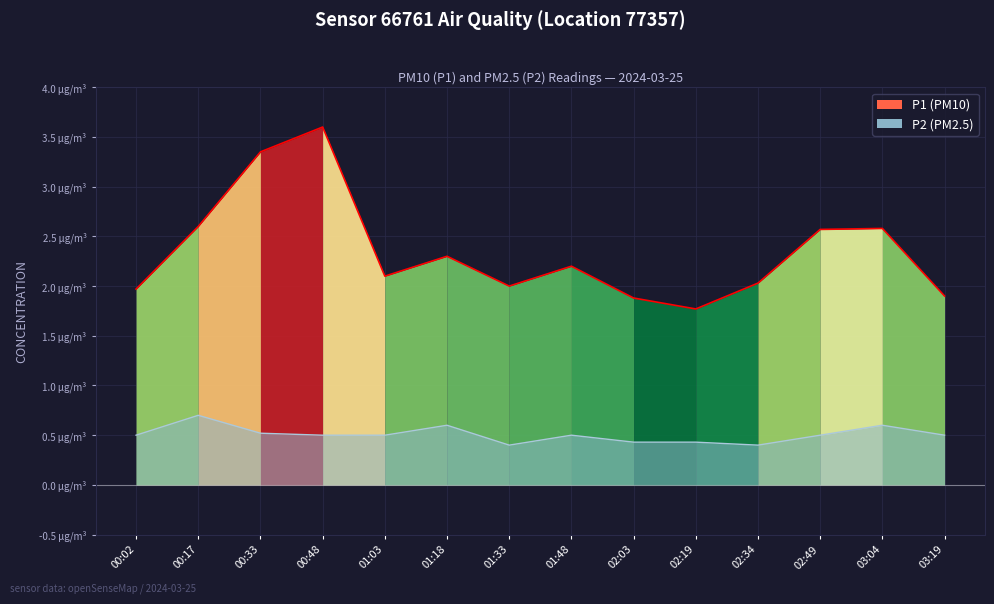

What is the value of the 11th point from the left?

2.0